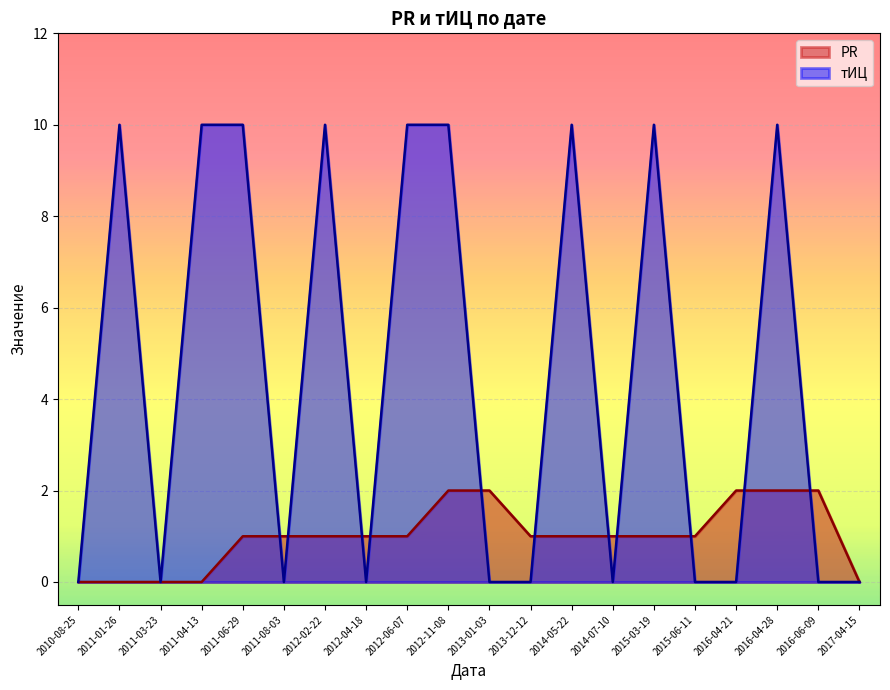

The тИЦ series shows -7 at 2013-01-03. True or false?

False